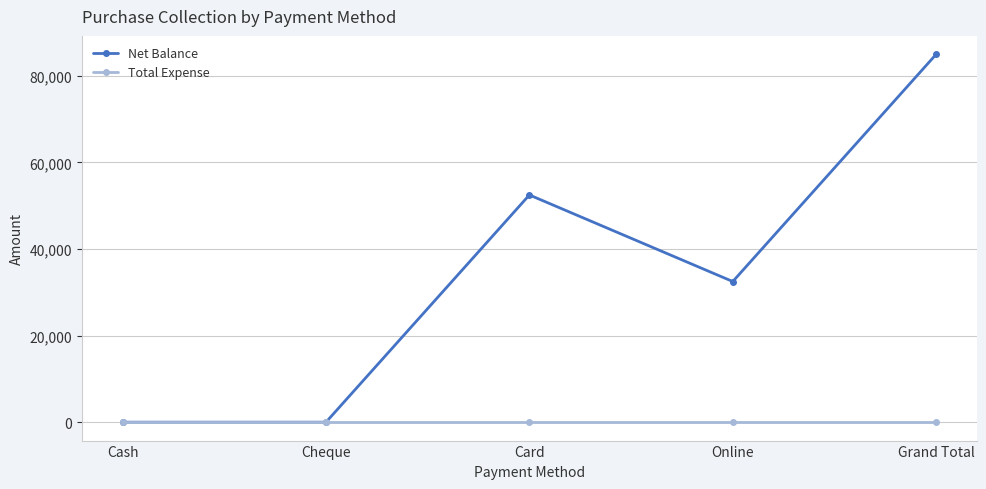

Which series changed the most between Cheque and Card?

Net Balance